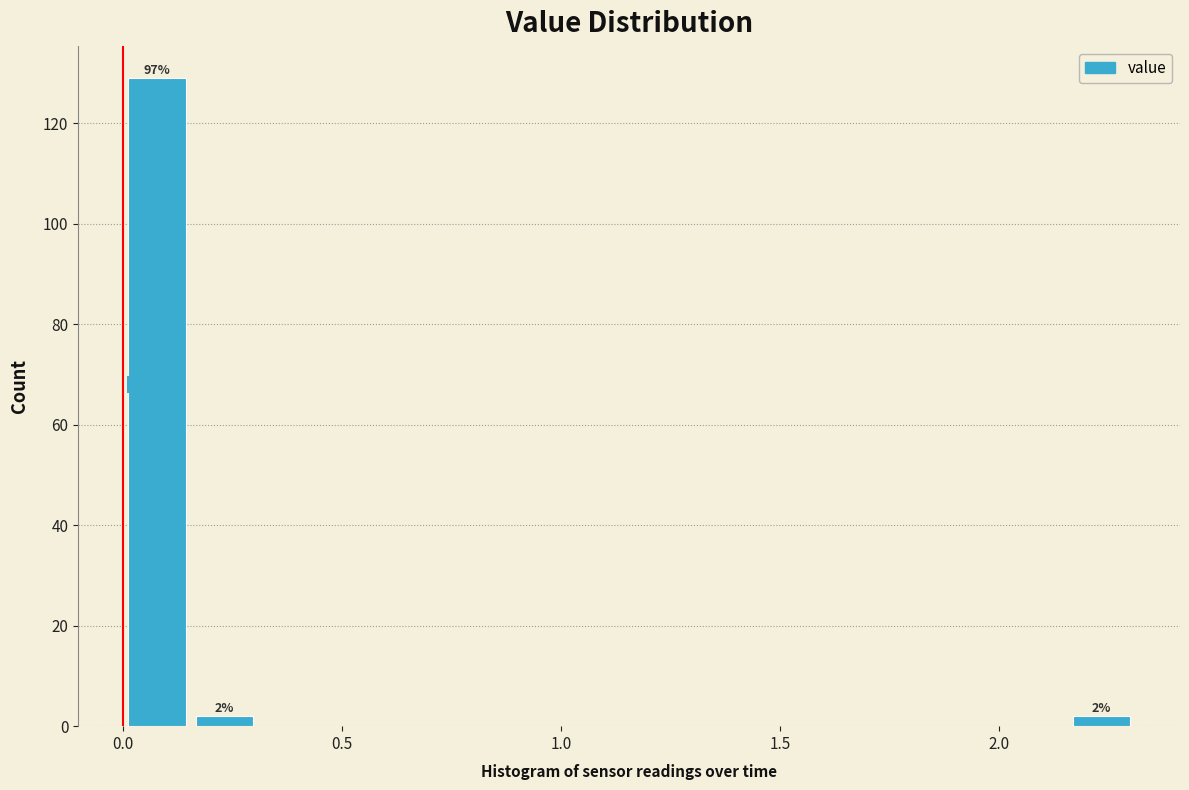

Around what value on the x-axis is the tallest bar? Give the approximate position of its centre, as read against the axis.

0.10